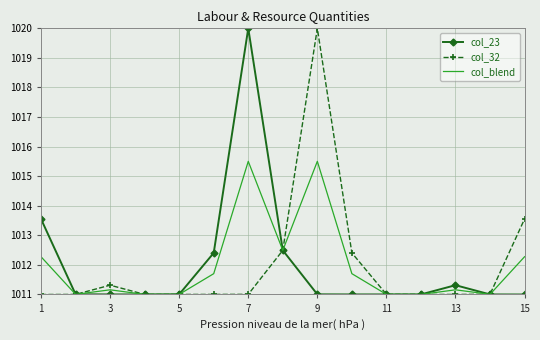

What is the minimum value for col_blend?

1011.0